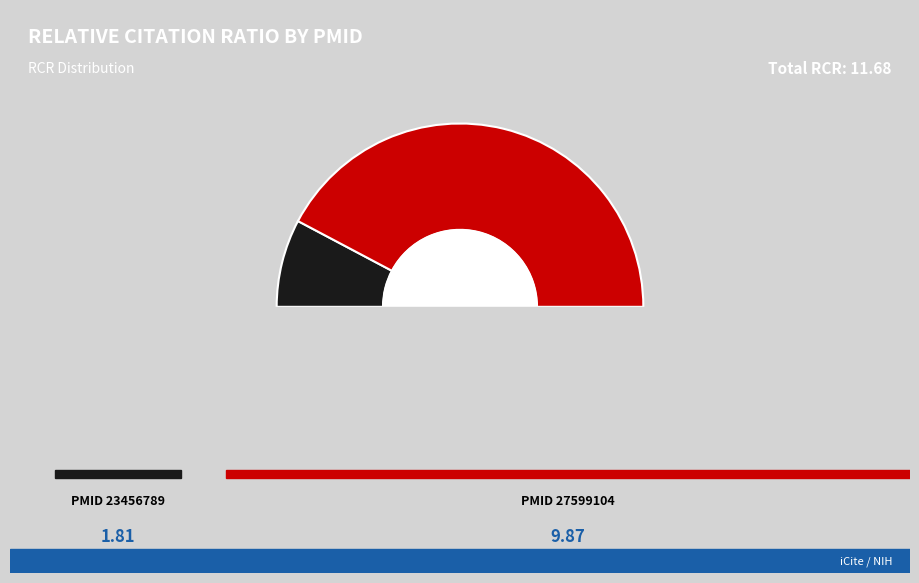

How many segments does this pie chart have?

2